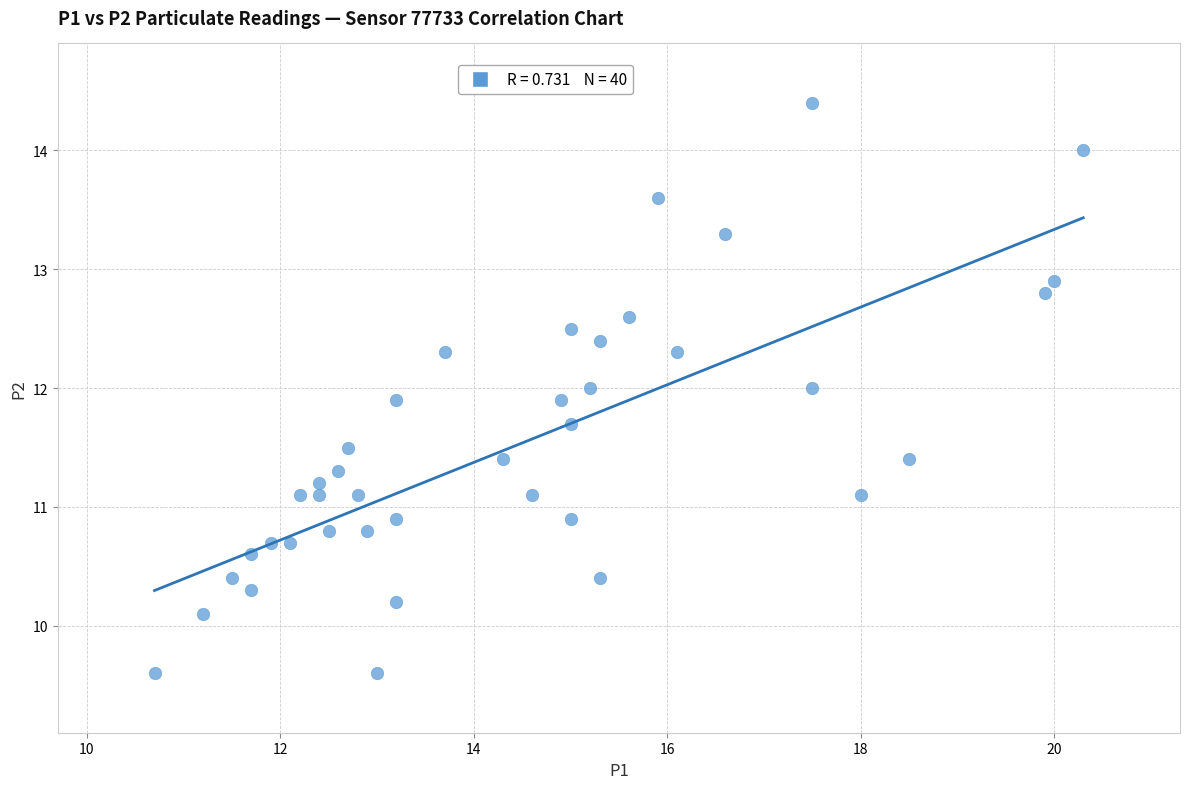

What is the range of Y values (max minus min)?

4.8